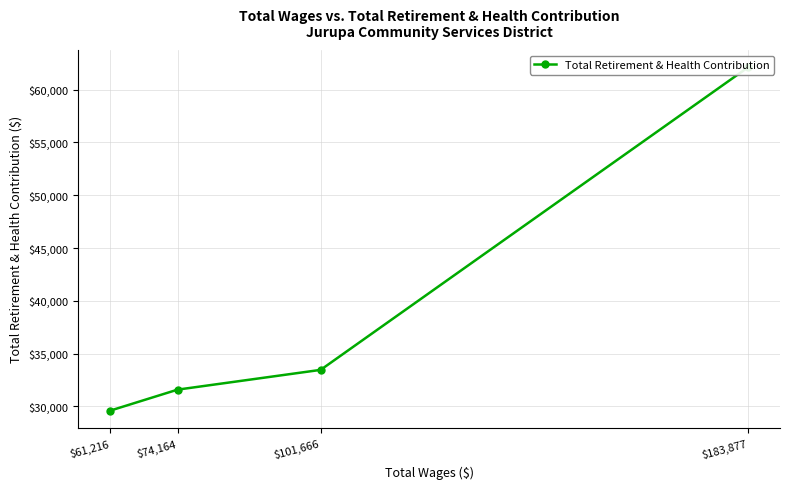

Is it true that the value at $74,164 is 31591?

True